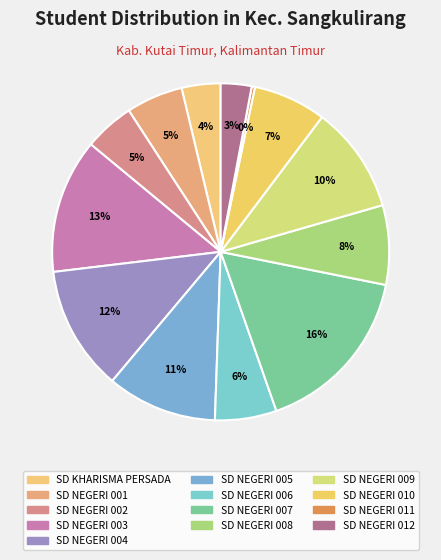

Is SD NEGERI 012 the majority of the pie?

No